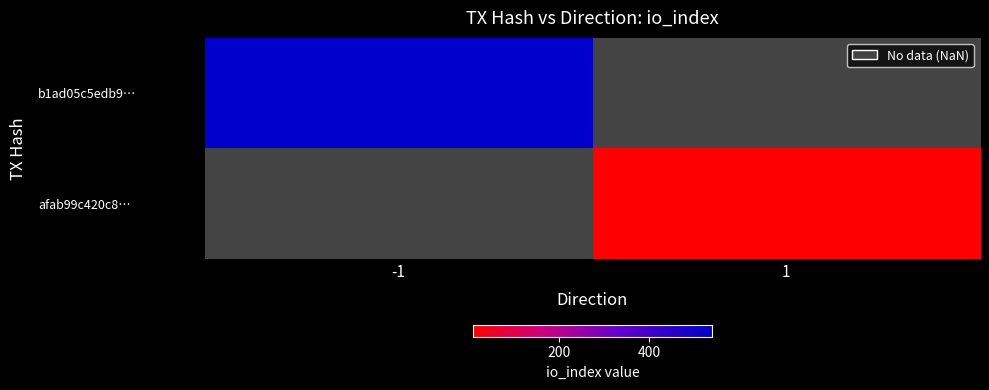

How many positive values does the b1ad05c5edb9… series have?

1